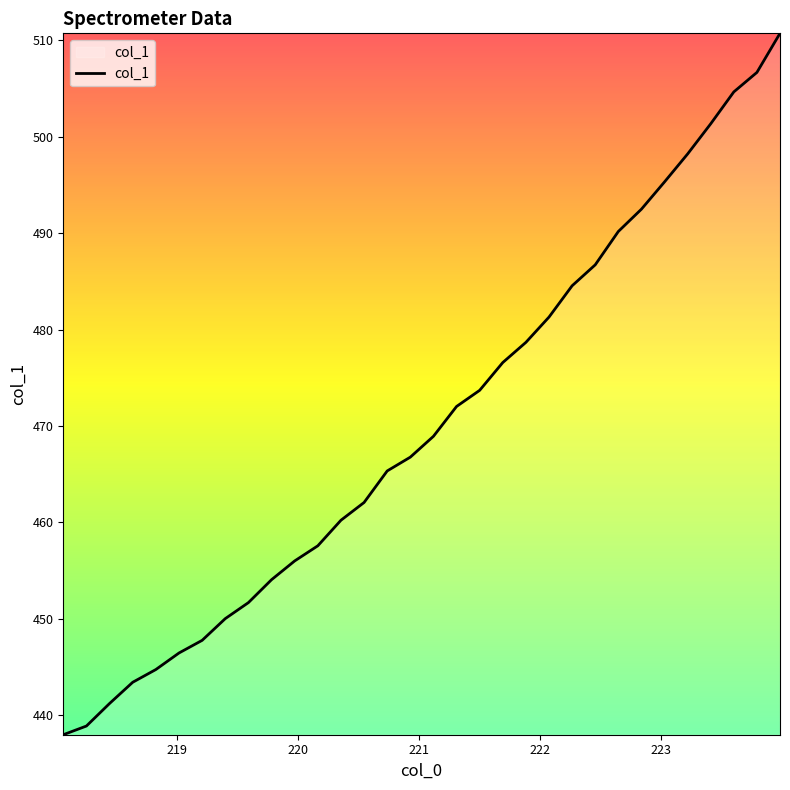

What is the maximum value shown in the chart?

510.7